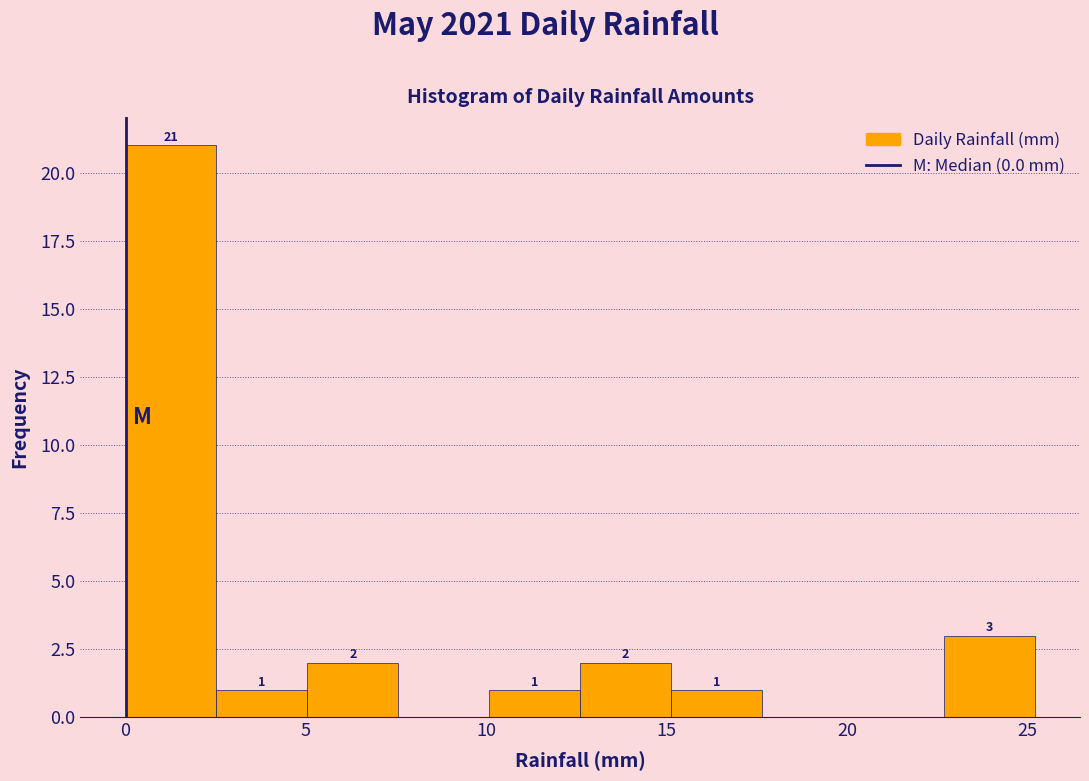

Which range on the x-axis has the tallest bar?

0.0 to 2.5